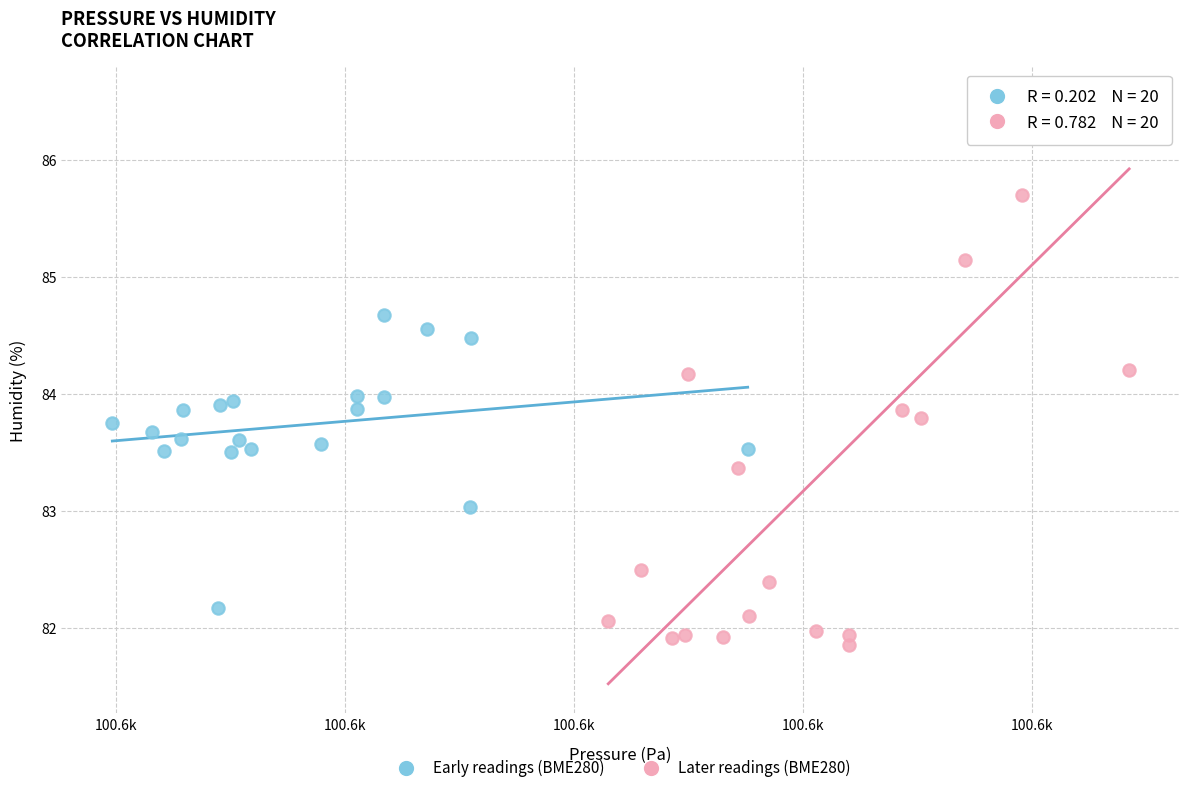

Which series reaches the minimum Y coordinate?

Later readings (BME280)